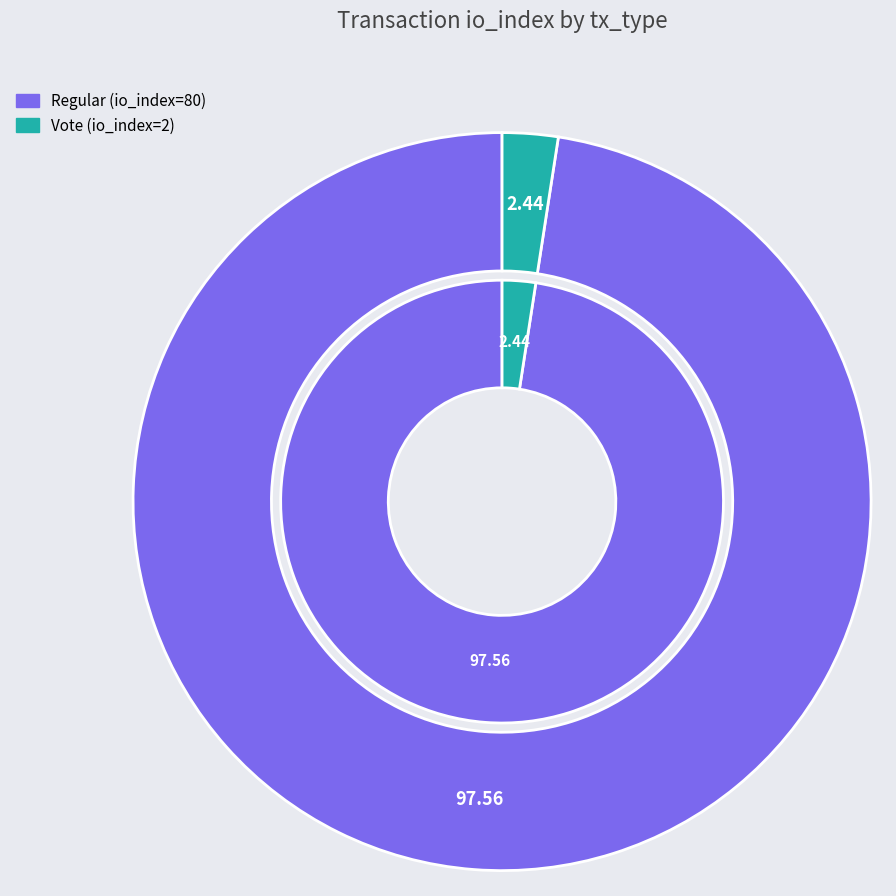

Which category has the smallest portion of the pie?

Vote (io_index=2)